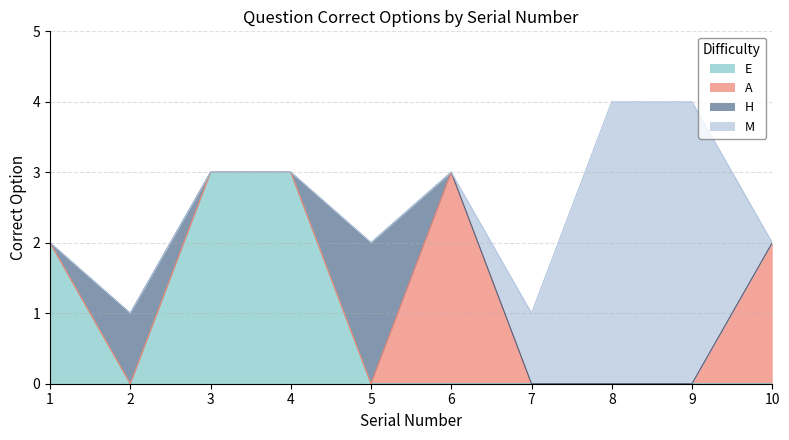

What is the average value?

2